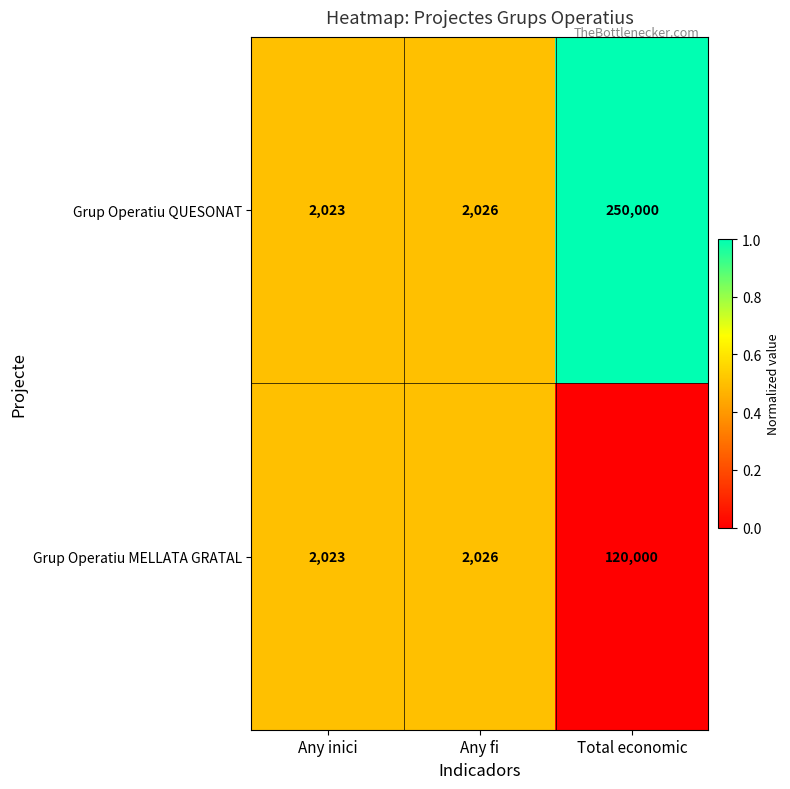

Reading right to left, extract all data points from this chart.

Grup Operatiu QUESONAT: 250000	2026	2023
Grup Operatiu MELLATA GRATAL: 120000	2026	2023